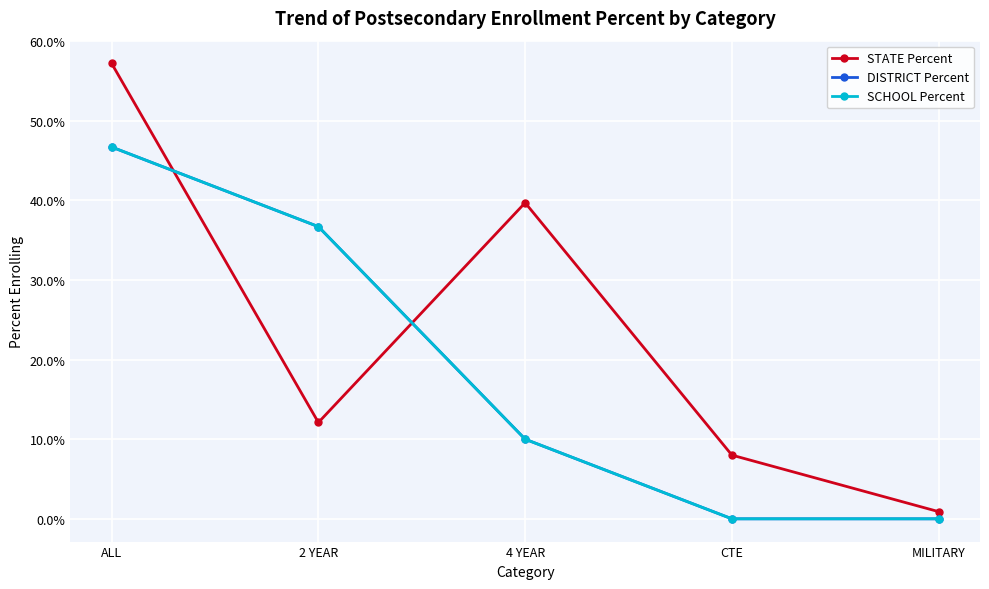

Is this an area chart (filled region under the line)?

No